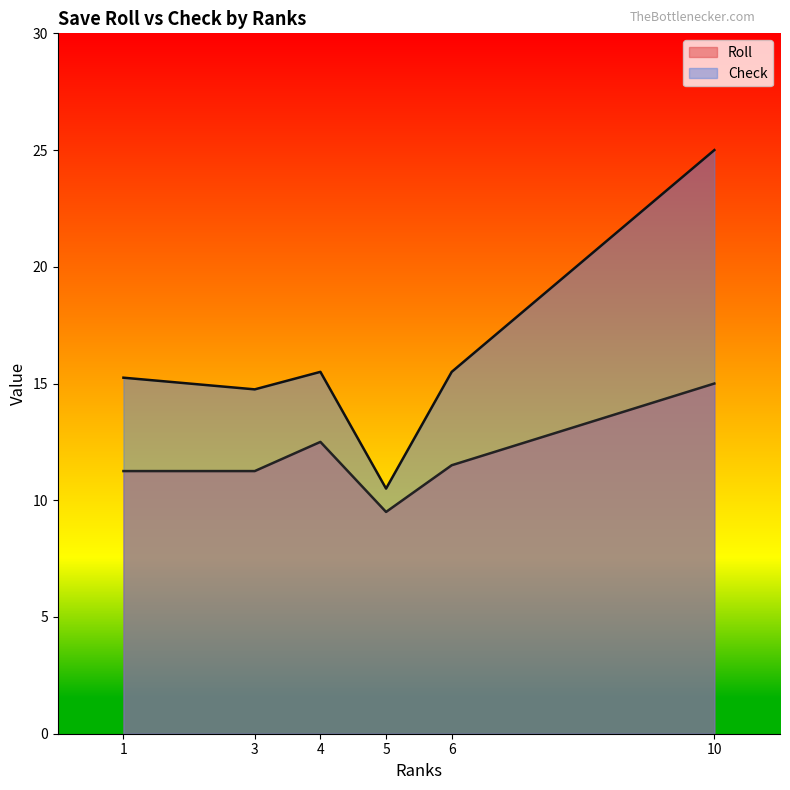

What is the total value across all series at 6?

27.0